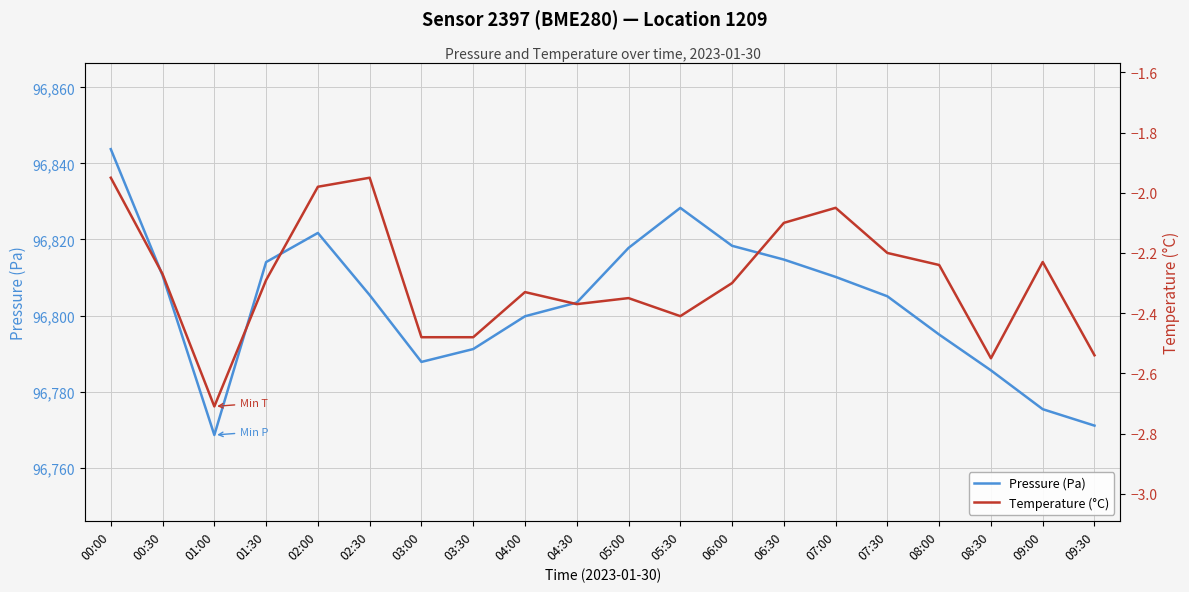

Is it true that Temperature (°C) equals -0.6 at 00:00?

False